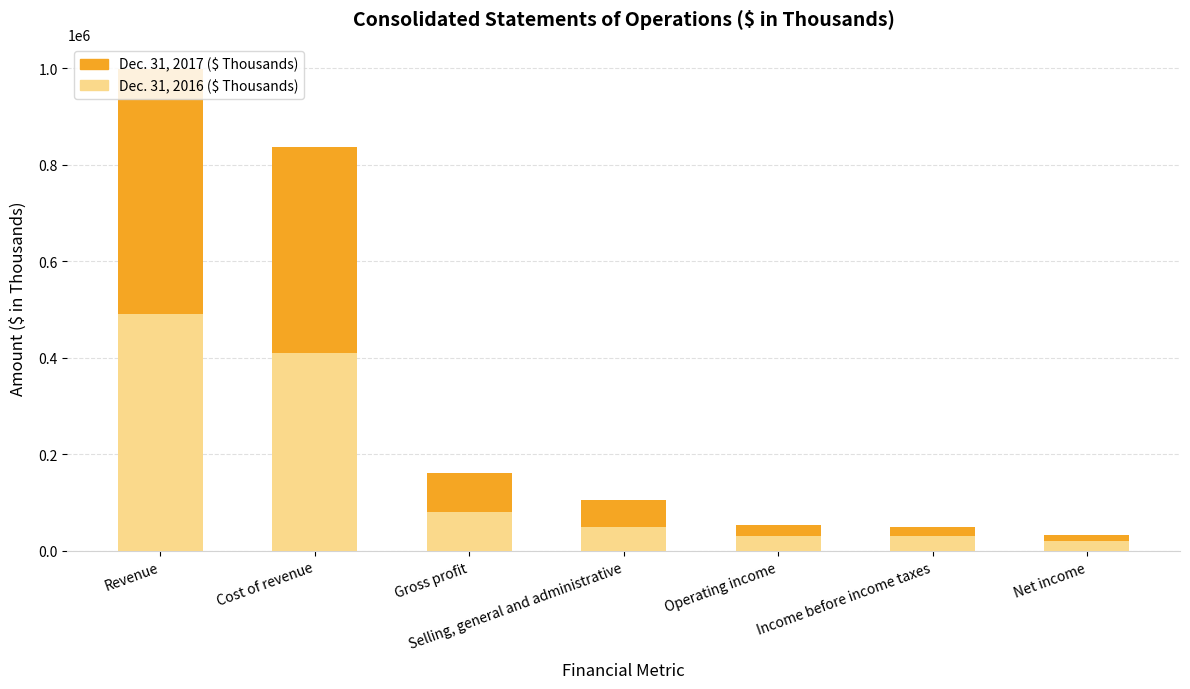

How many distinct data groups are displayed?

2